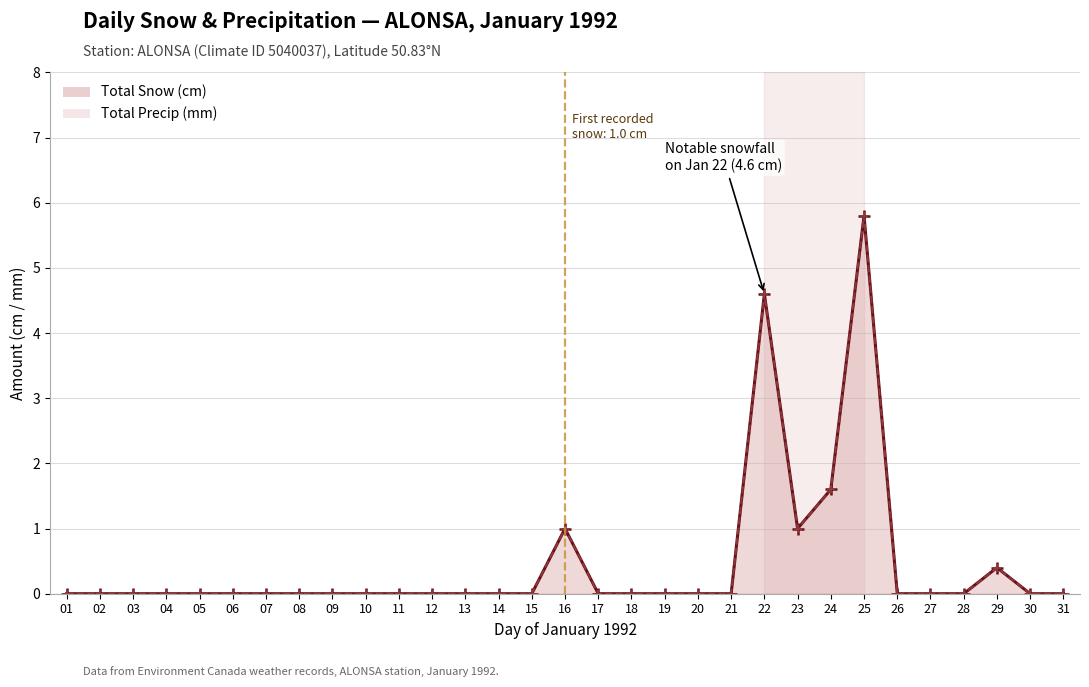

Rank the categories by Total Snow (cm) value from lowest to highest.

01, 02, 03, 04, 05, 06, 07, 08, 09, 10, 11, 12, 13, 14, 15, 17, 18, 19, 20, 21, 26, 27, 28, 30, 31, 29, 16, 23, 24, 22, 25